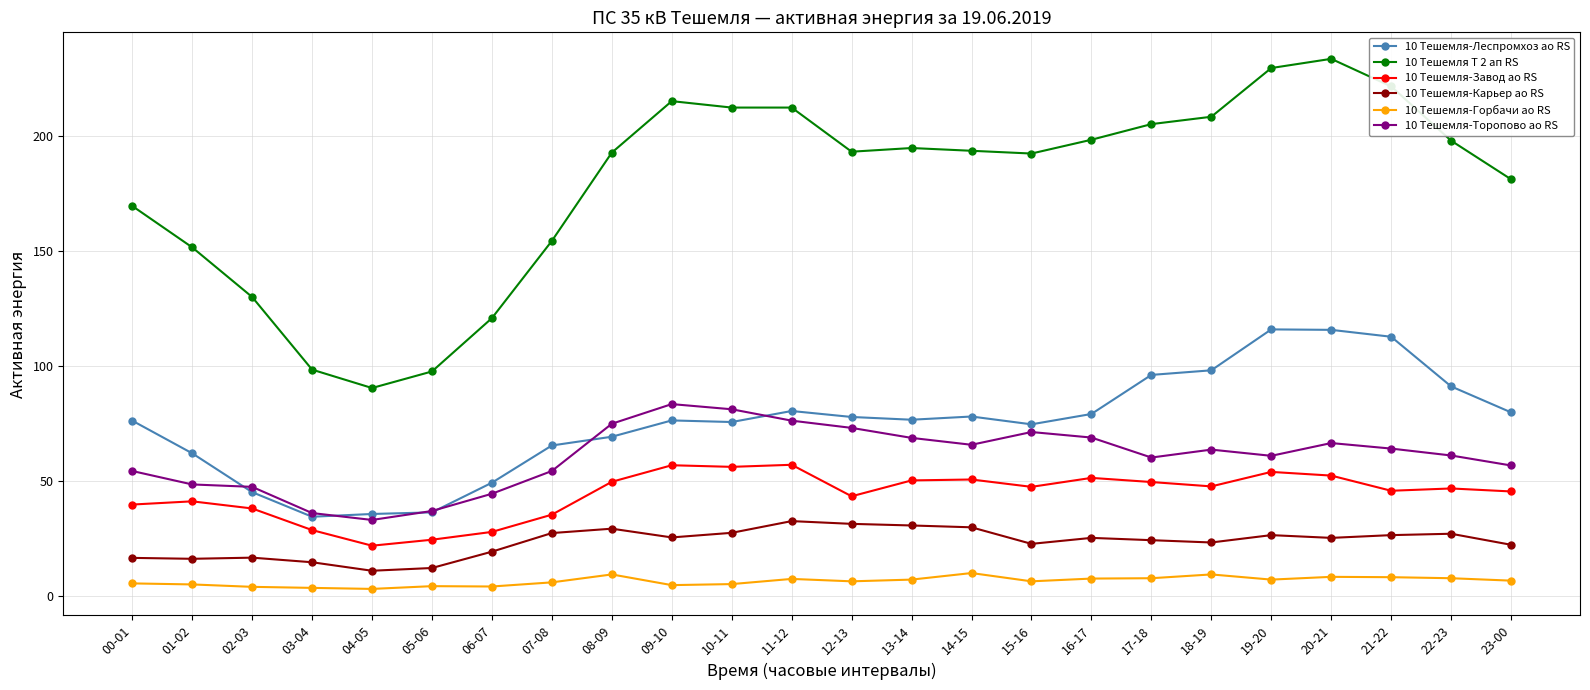

What is the label of the 13th point from the right?

11-12